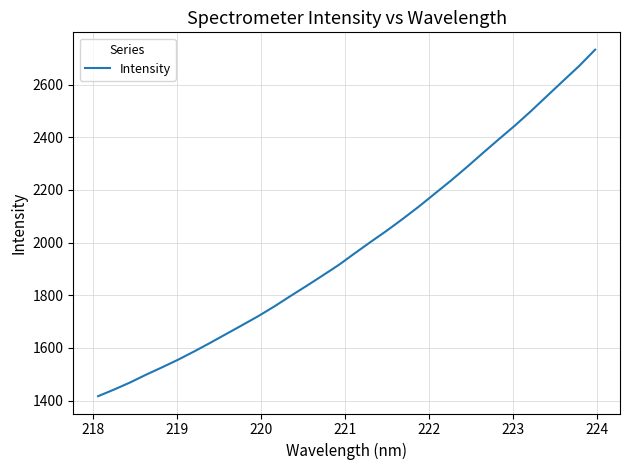

What is the greatest value displayed?

2732.8